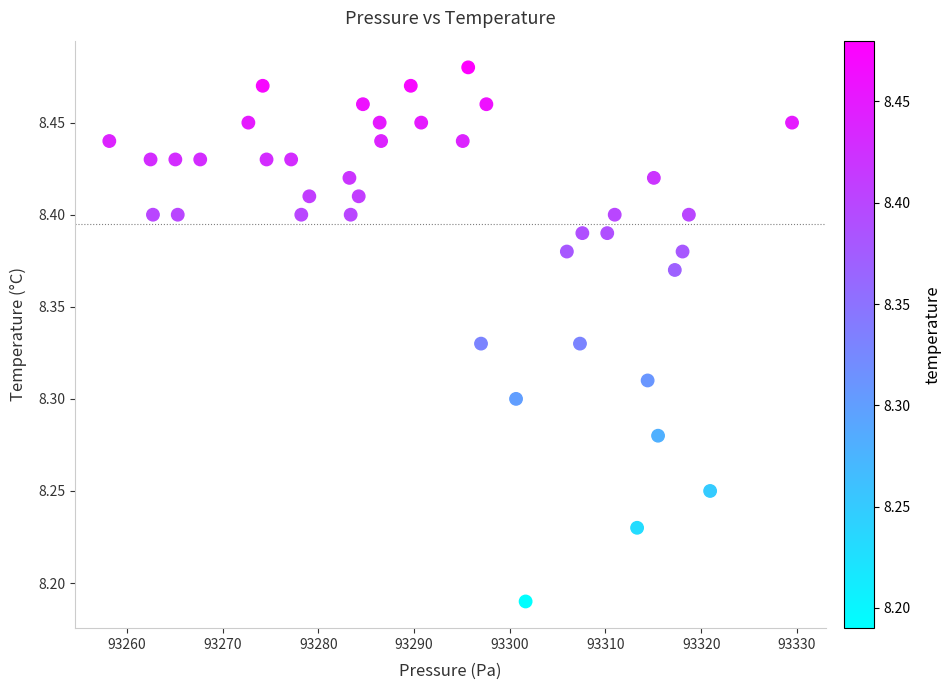

What is the range of Y values (max minus min)?

0.3